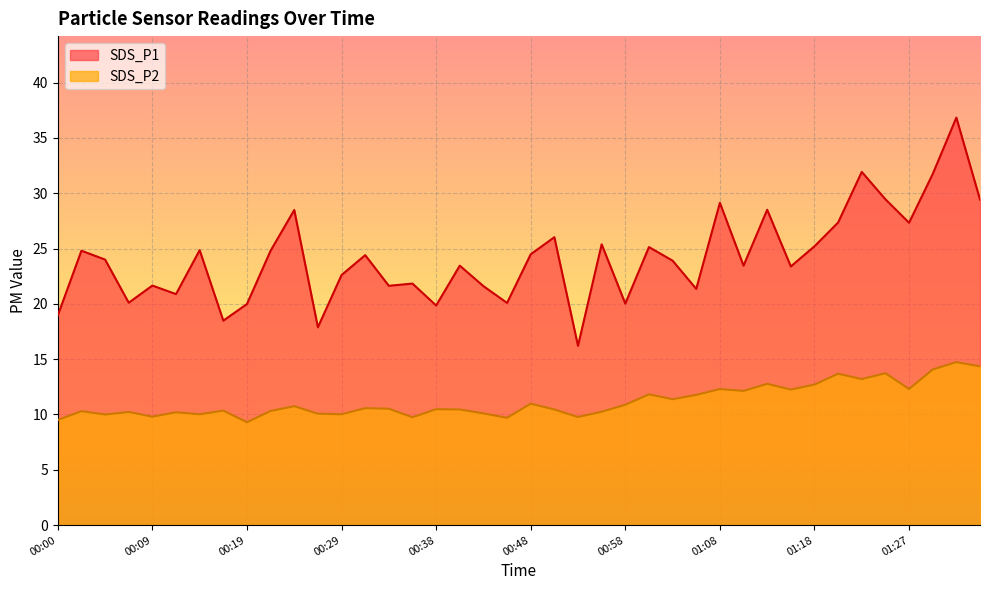

True or false: SDS_P1 and SDS_P2 intersect in this chart.

False